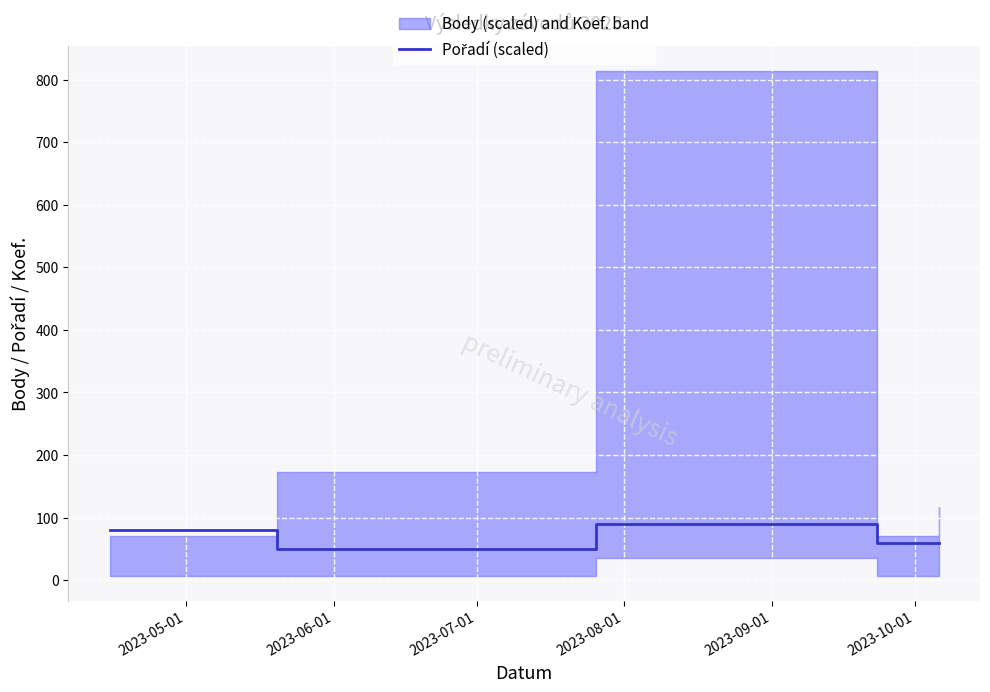

What is the change in value from 2023-05-01 to 2023-07-01?

-30